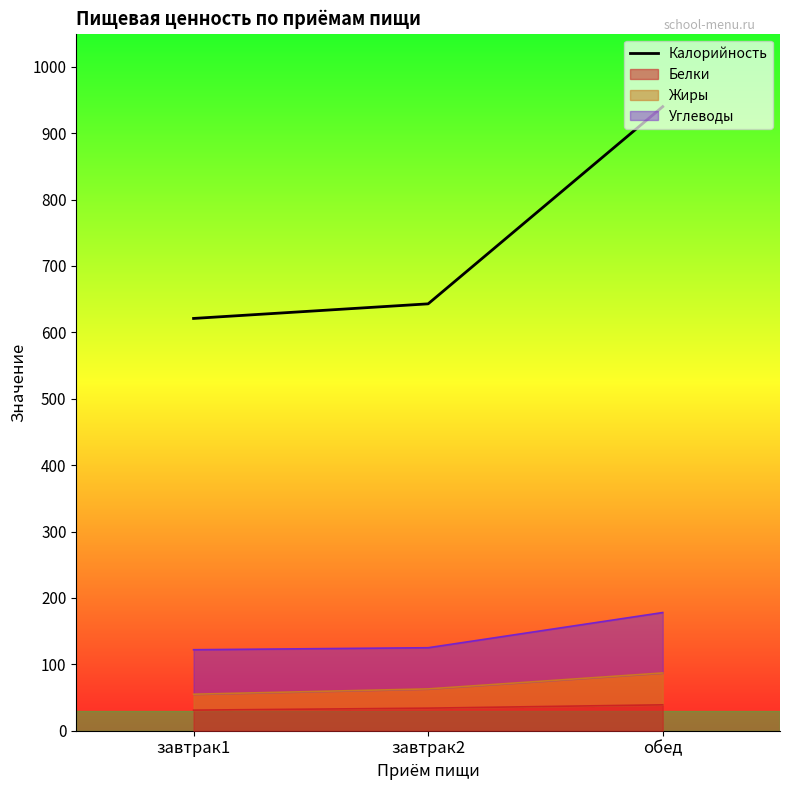

True or false: the data shows 621 at завтрак1.

True